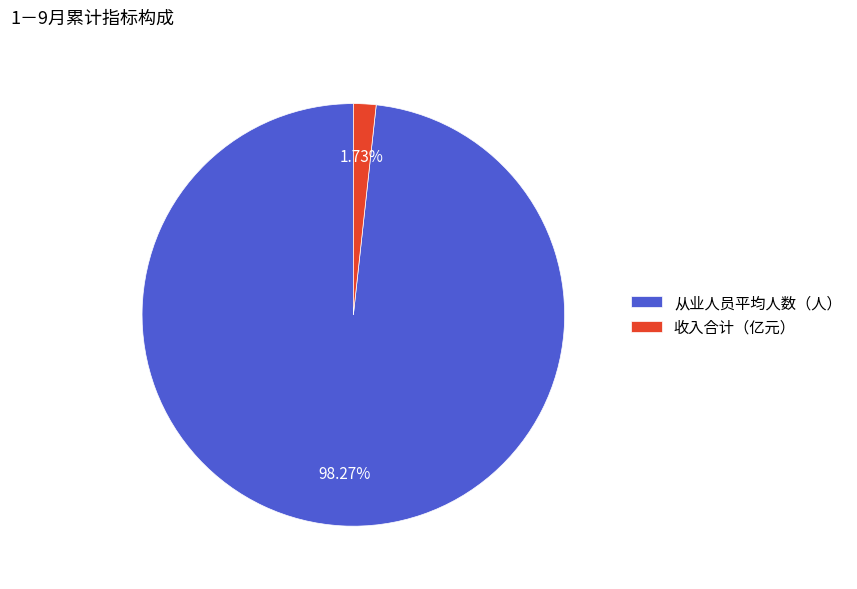

How many slices are in this pie chart?

2